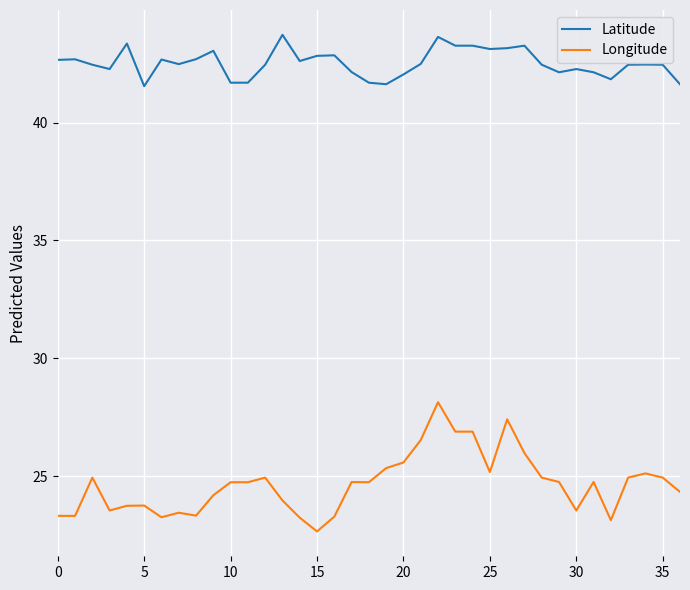

List the series in order of their overall mean, highest first.

Latitude, Longitude